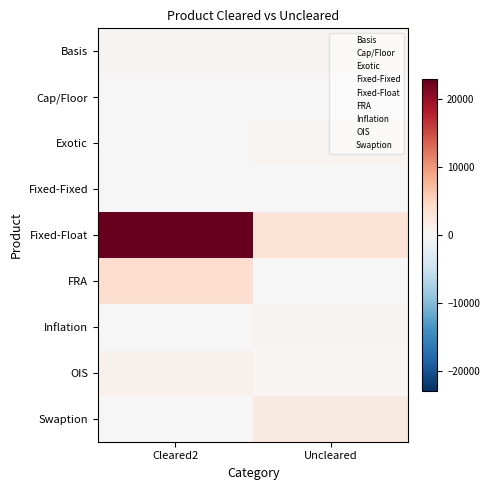

At Uncleared, list the series in order from smallest to largest.

FRA, Fixed-Fixed, Cap/Floor, OIS, Exotic, Inflation, Basis, Swaption, Fixed-Float